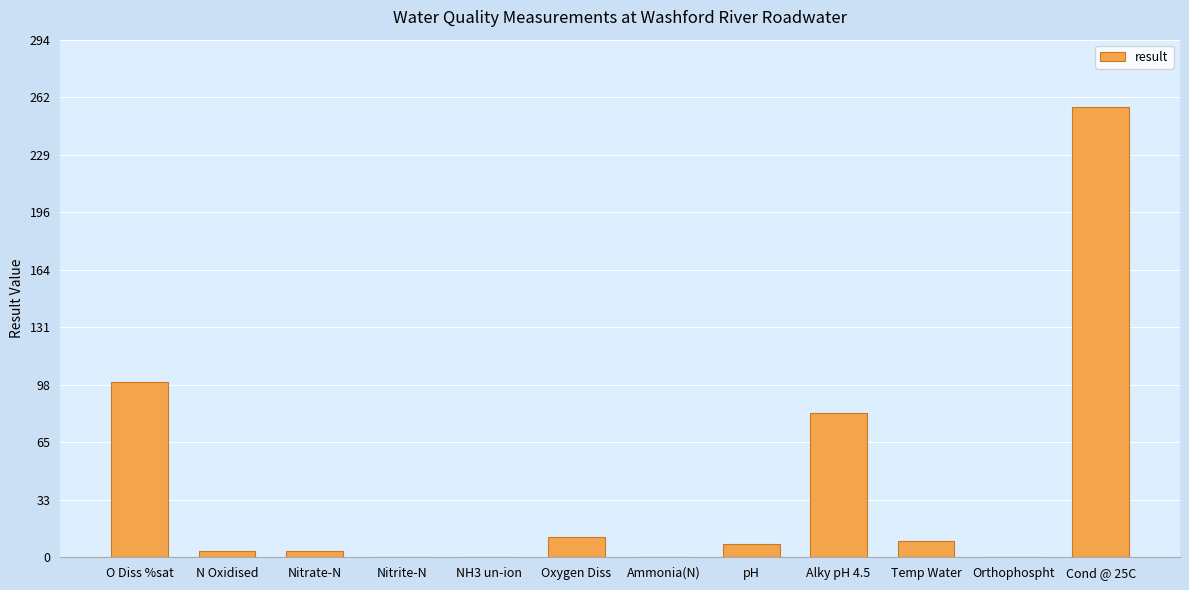

Is it true that the value at Alky pH 4.5 is 116.5?

False